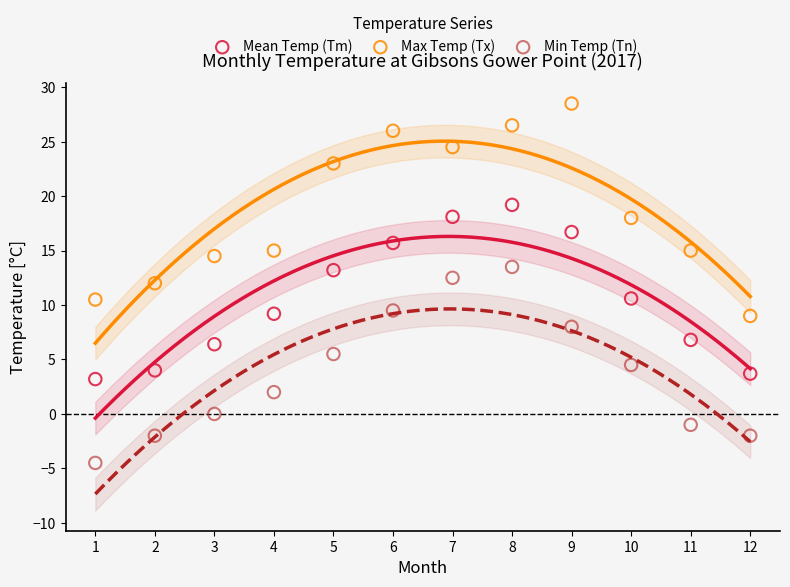

Across all data points, what is the range of Y values (max minus min)?

33.0